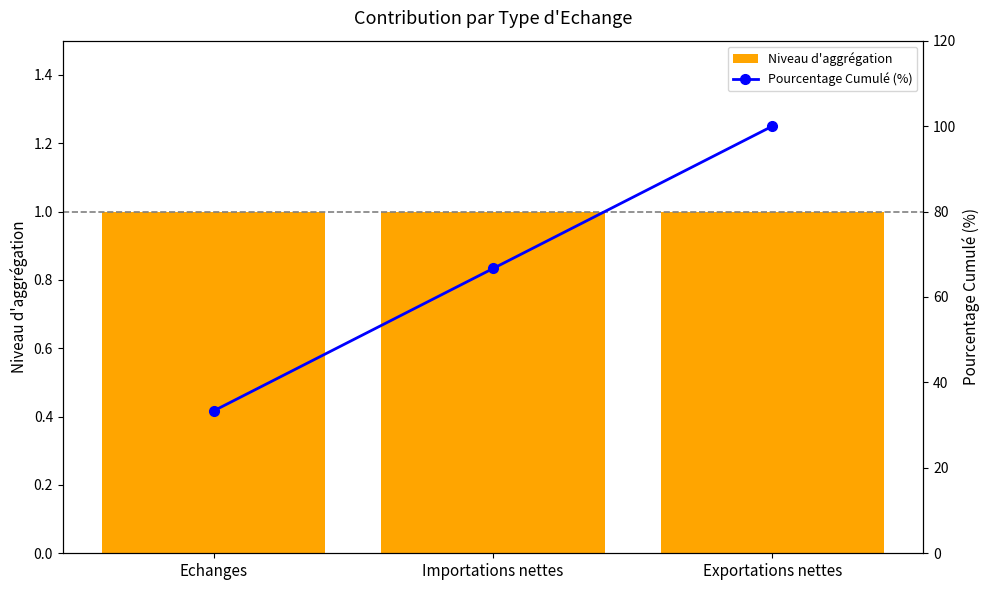

What is the label of the 2nd bar from the left?

Importations nettes